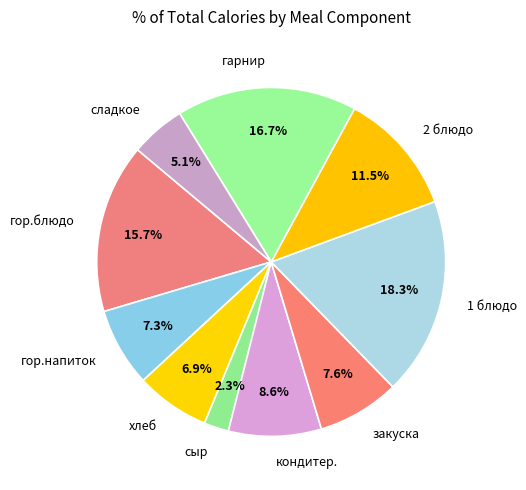

Which slice is the smallest?

сыр